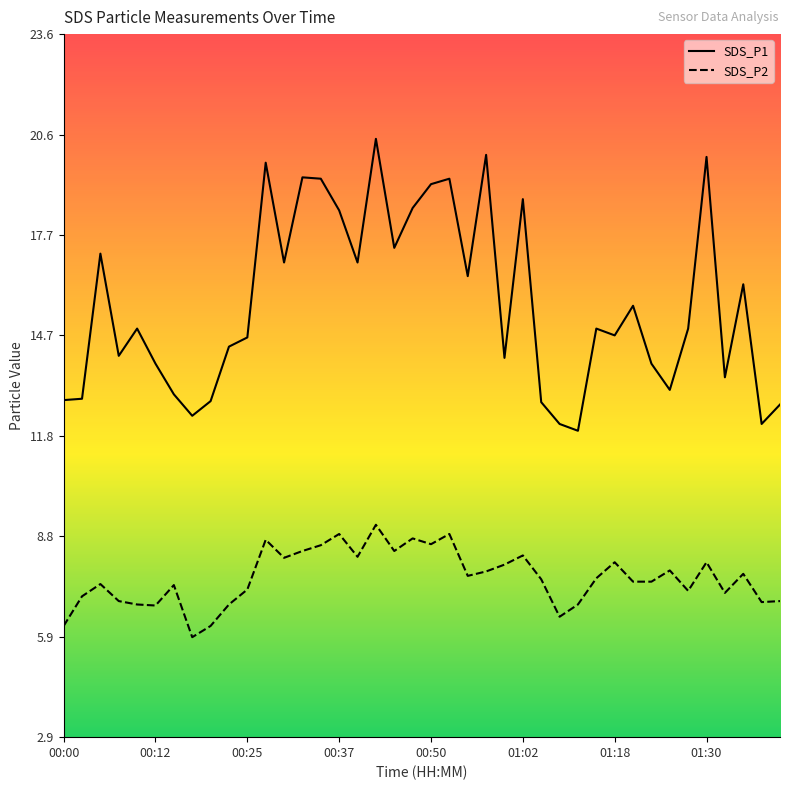

How many values in the SDS_P1 series exceed 14?

26